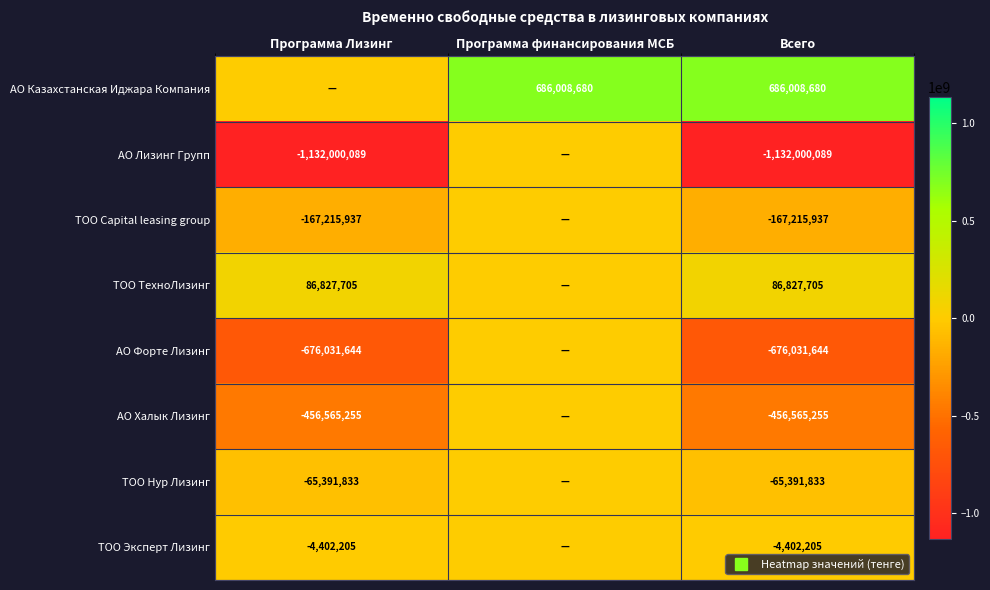

What is the difference between the maximum and minimum values in the ТОО Capital leasing group series?

167215937